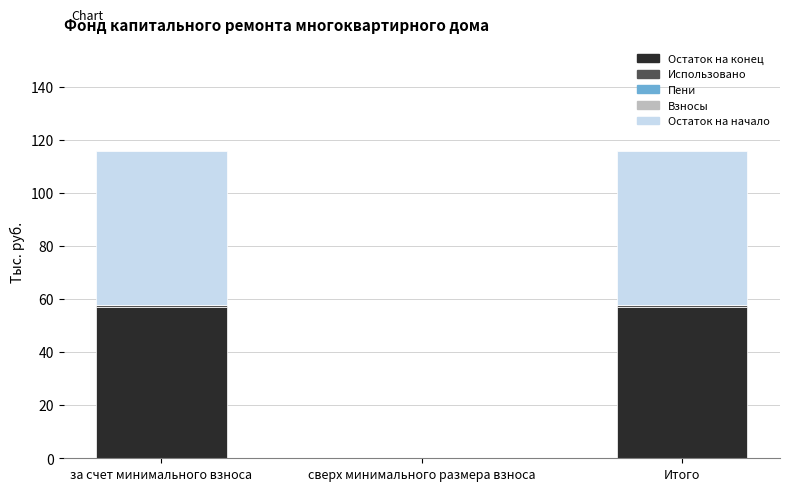

Is it true that Остаток на начало equals 27.8 at Итого?

False